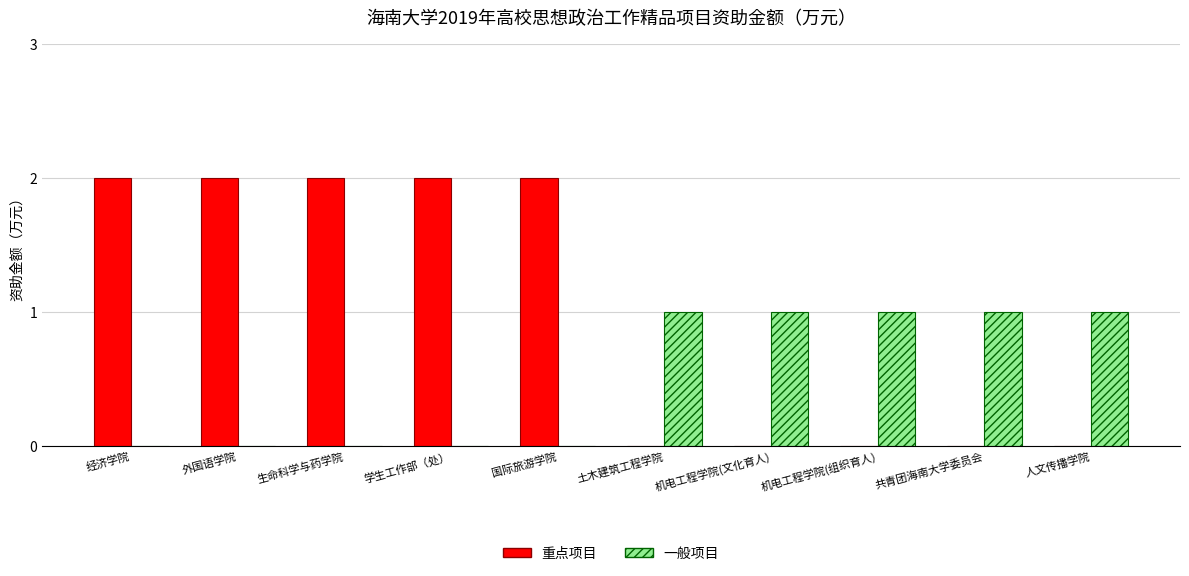

Reading left to right, what are all the values shown in this chart?

重点项目: 2	2	2	2	2	0	0	0	0	0
一般项目: 0	0	0	0	0	1	1	1	1	1